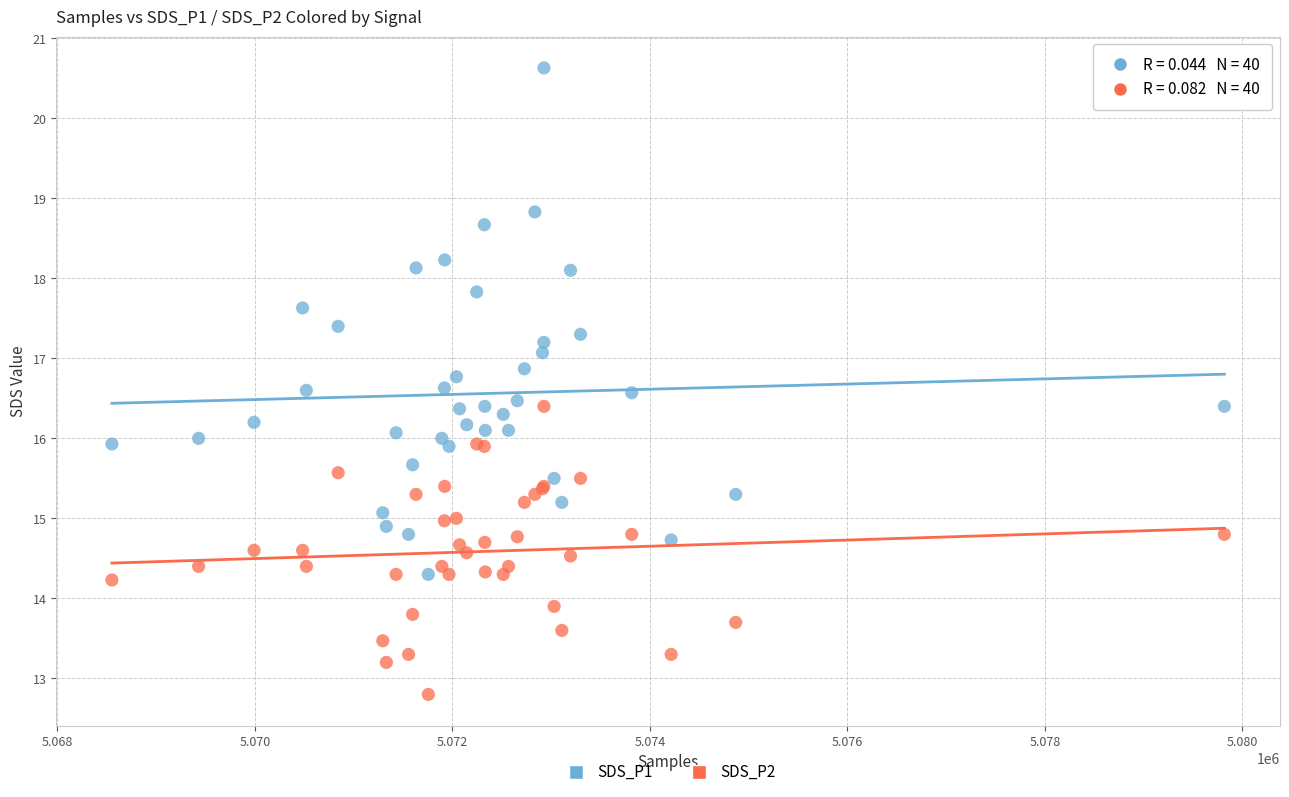

What is the X range (max minus min) for the scatter plot?

11265.0